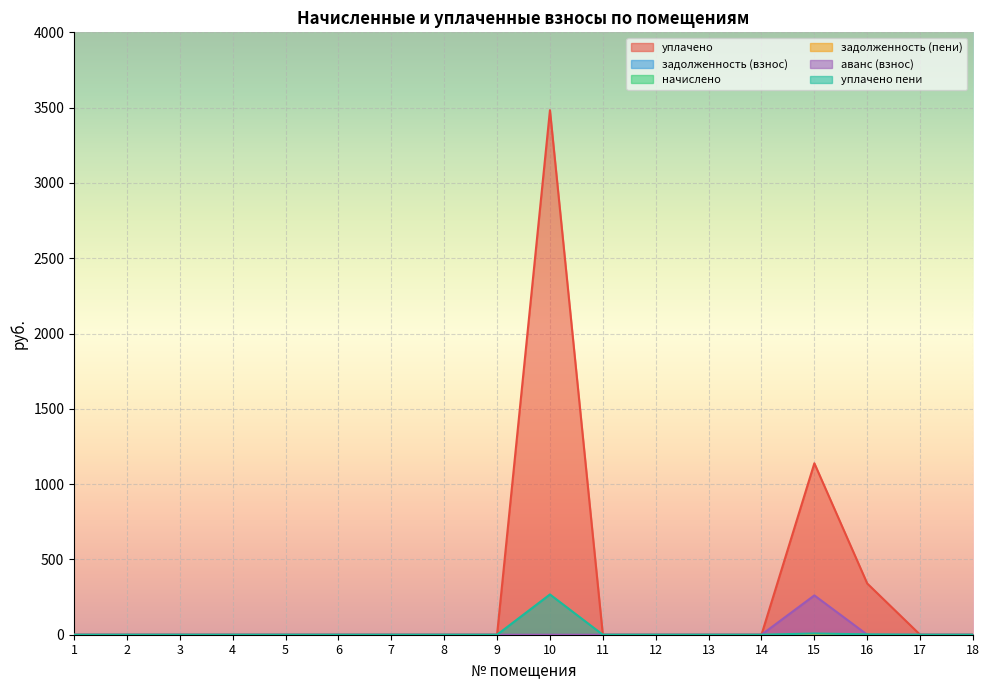

Which series has the largest total across all categories?

уплачено